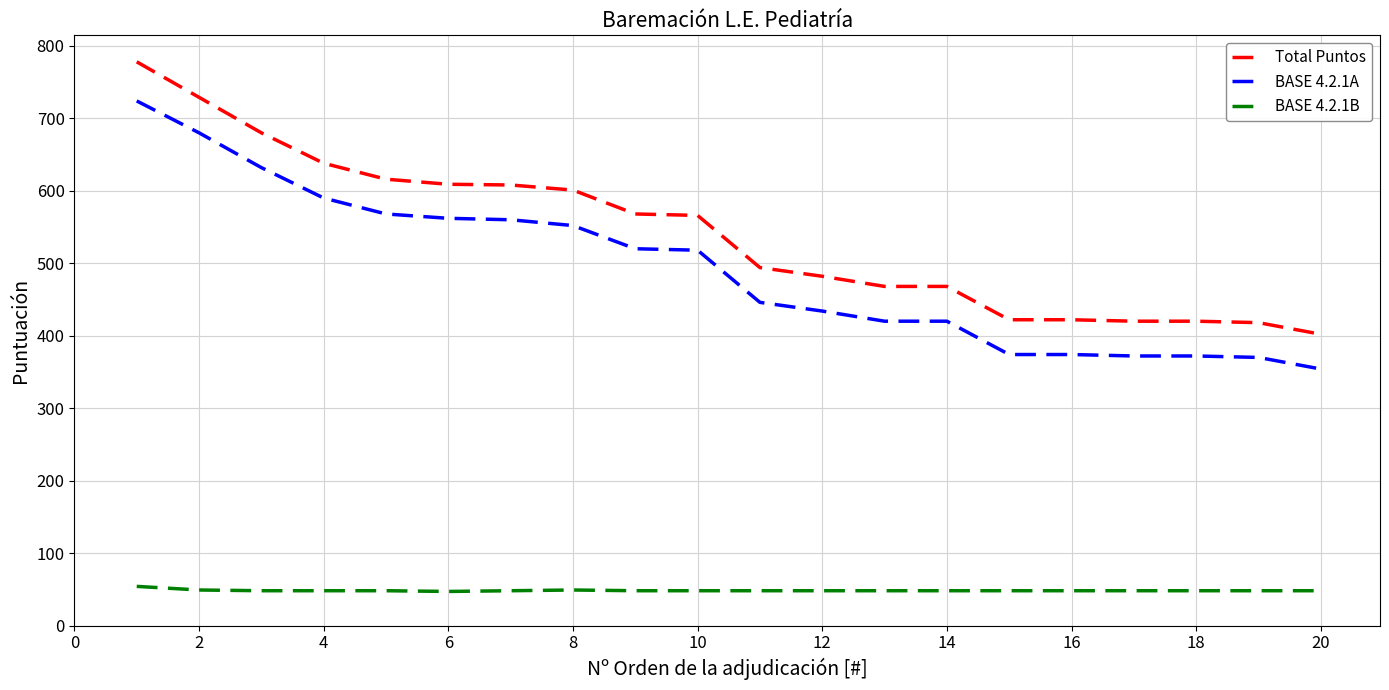

Does the chart display data point markers on the line(s)?

No